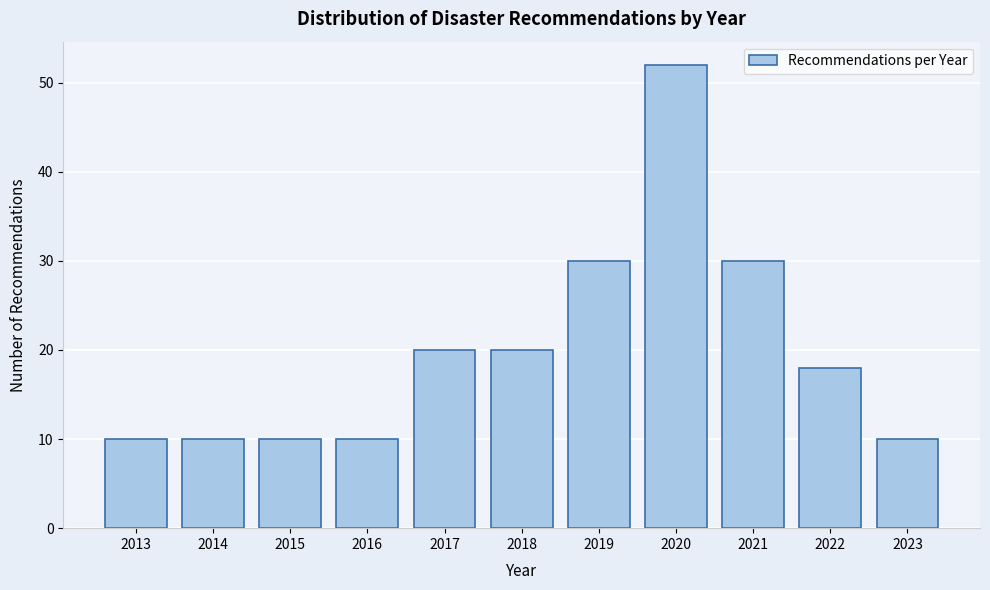

Reading left to right, extract all data points from this chart.

10	10	10	10	20	20	30	52	30	18	10